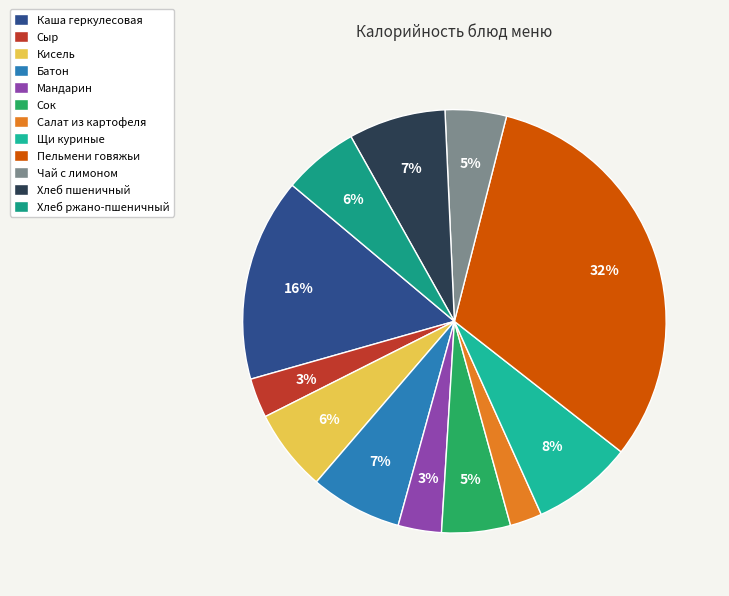

What is the smallest slice in the pie chart?

Салат из картофеля